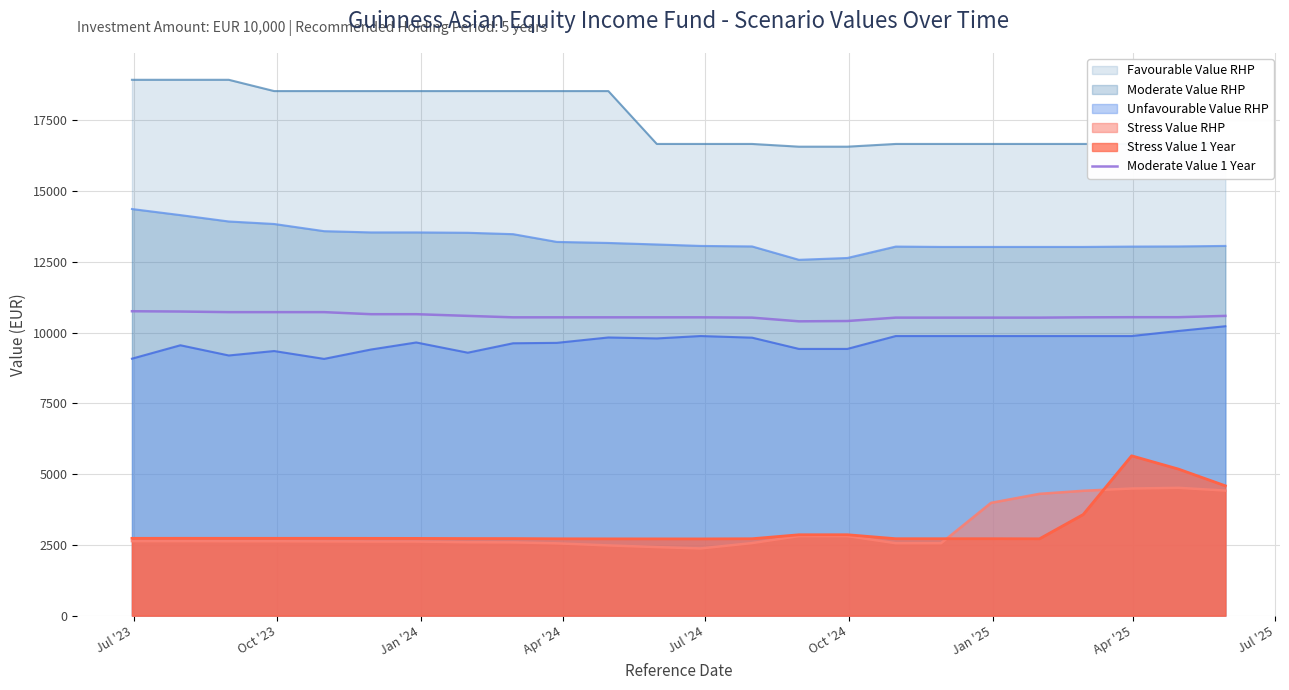

What is the minimum value shown in the chart?

2375.1